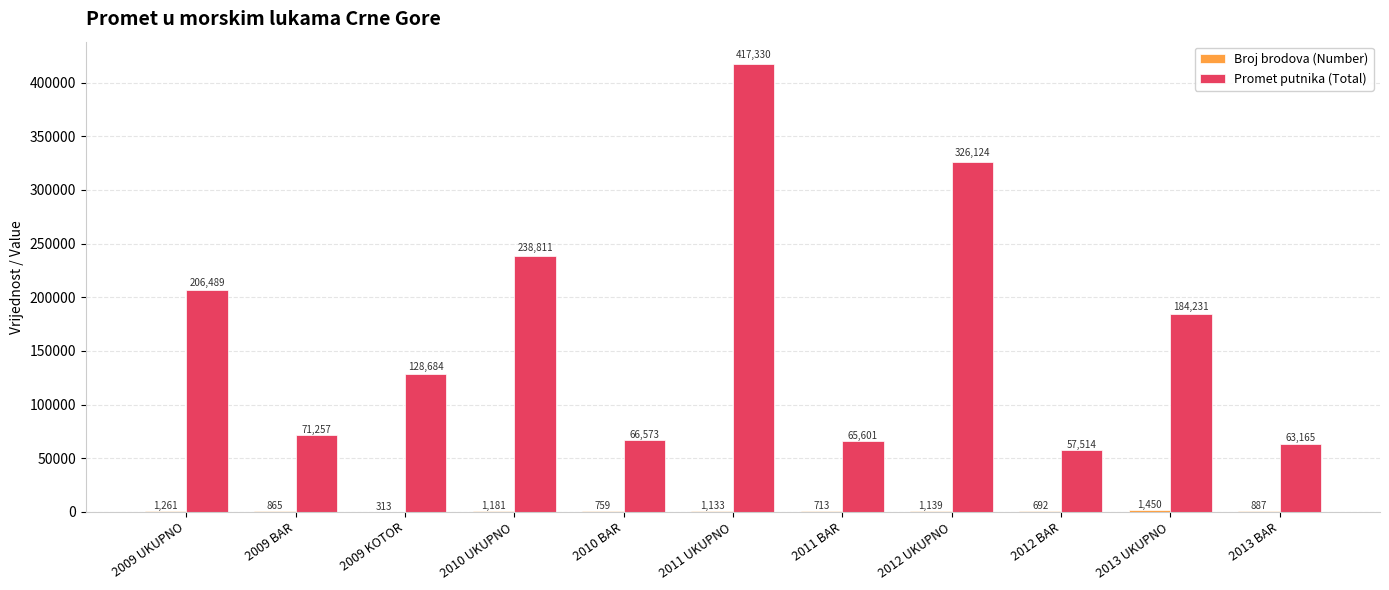

What is the sum of the Promet putnika (Total) values at 2012 BAR and 2011 UKUPNO?

474844